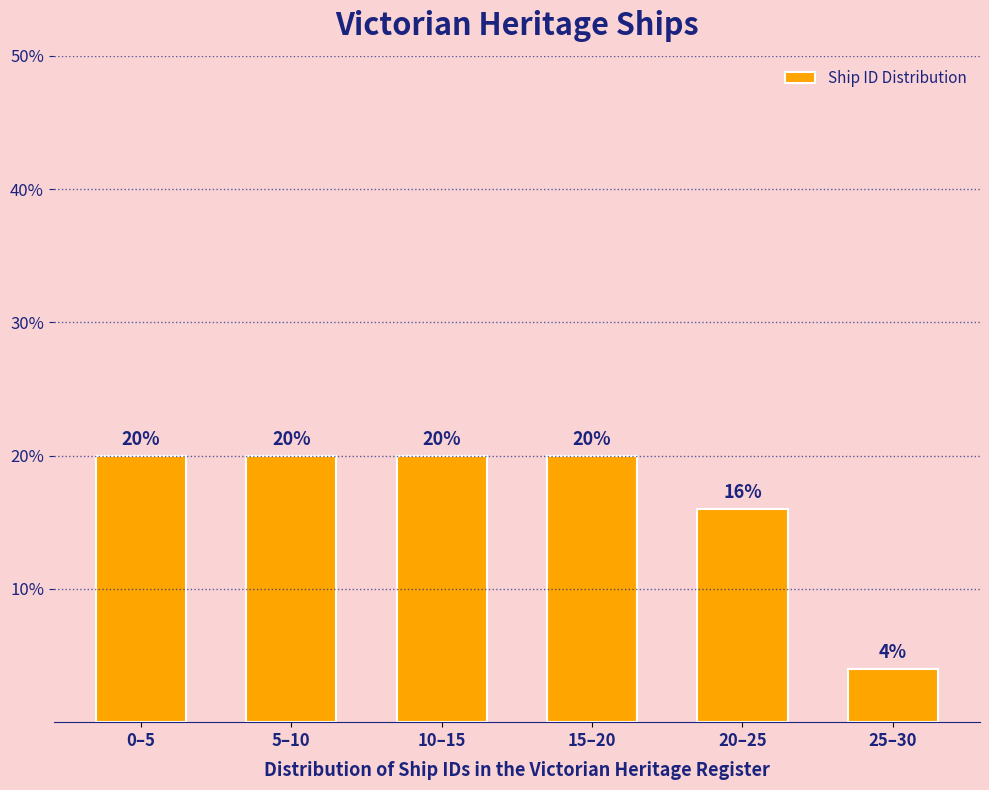

Reading left to right, extract all data points from this chart.

0–5=20	5–10=20	10–15=20	15–20=20	20–25=16	25–30=4